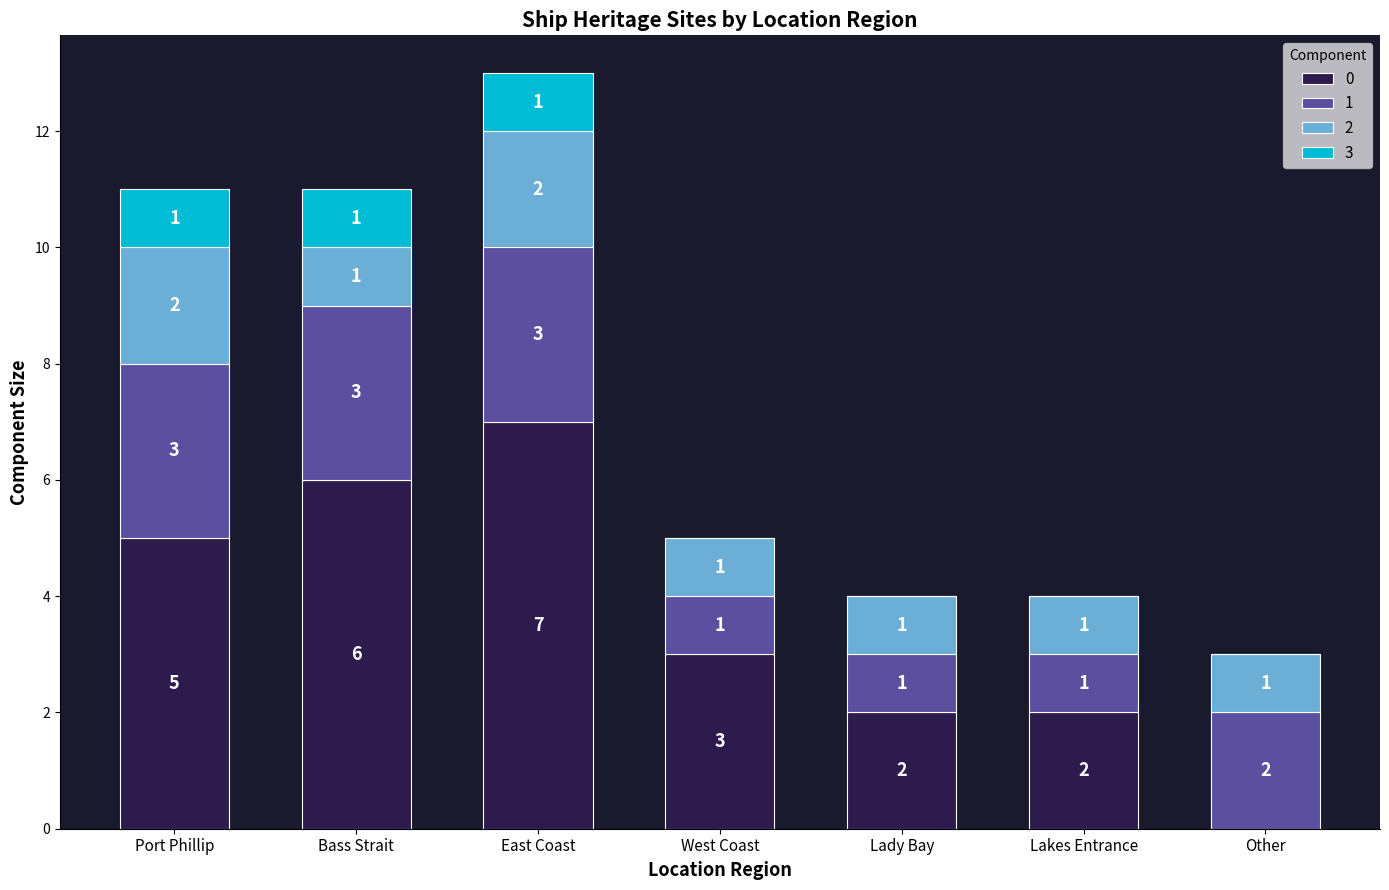

Which category has the highest value in the 0 series?

East Coast